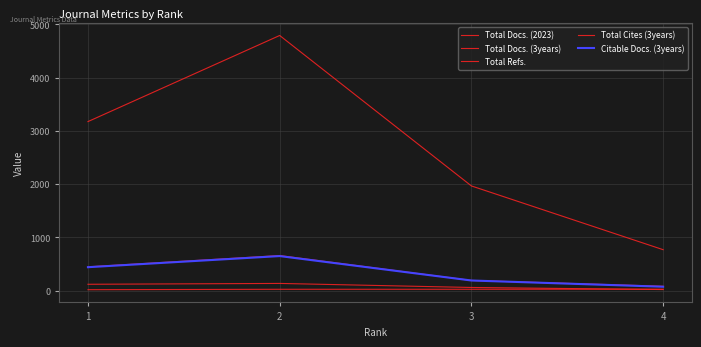

How many lines are shown in the chart?

5